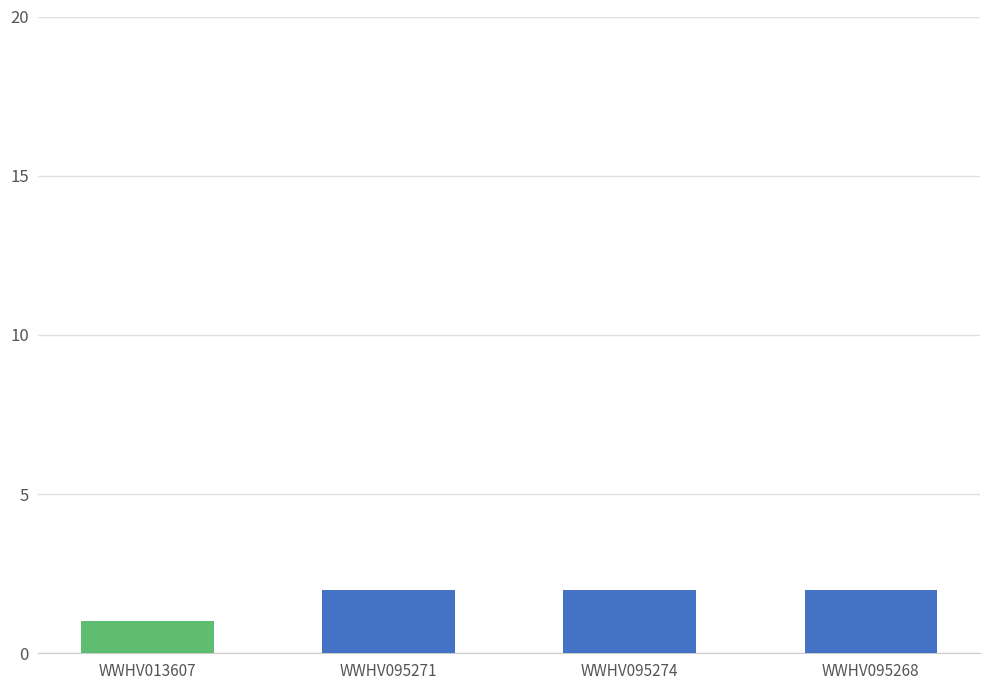

True or false: the data shows 2 at WWHV095274.

True